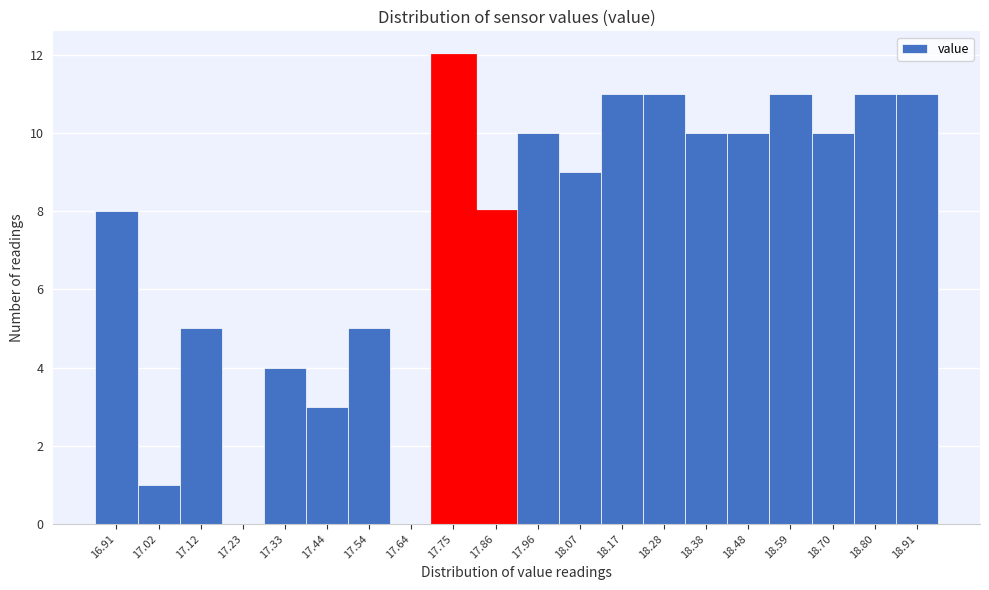

Reading left to right, list all the values displayed in this chart.

16.91=8	17.02=1	17.12=5	17.23=0	17.33=4	17.44=3	17.54=5	17.64=0	17.75=12	17.86=8	17.96=10	18.07=9	18.17=11	18.28=11	18.38=10	18.48=10	18.59=11	18.70=10	18.80=11	18.91=11